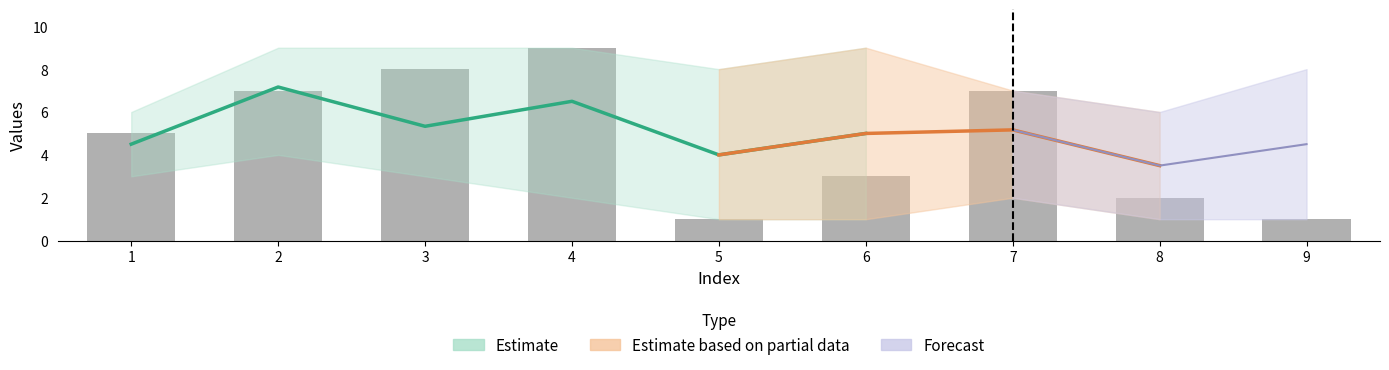

Which series changed the most between 1 and 9?

col_3